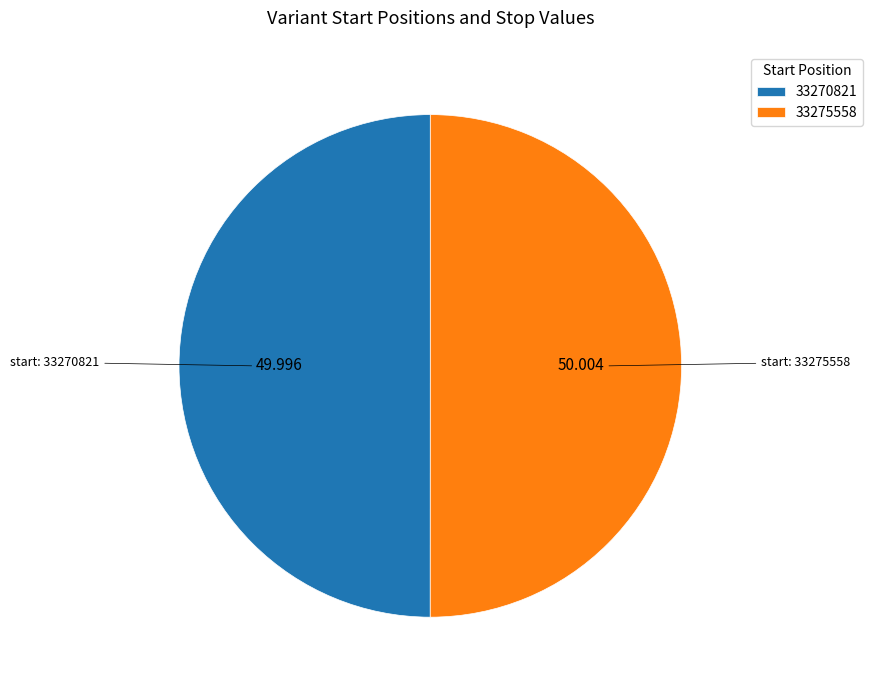

Is the sum of 33270821 and 33275558 greater than half?

Yes